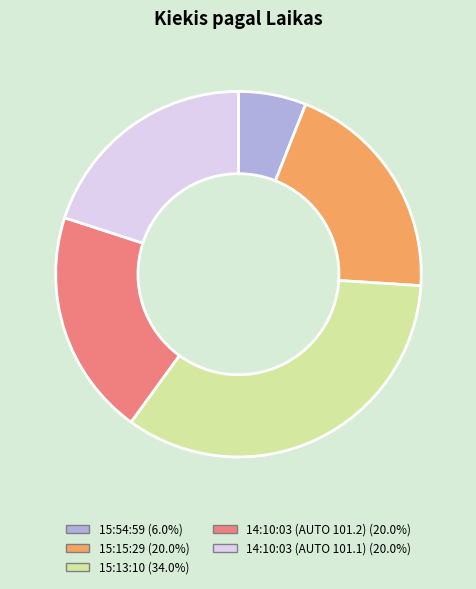

Is 15:54:59 the majority of the pie?

No